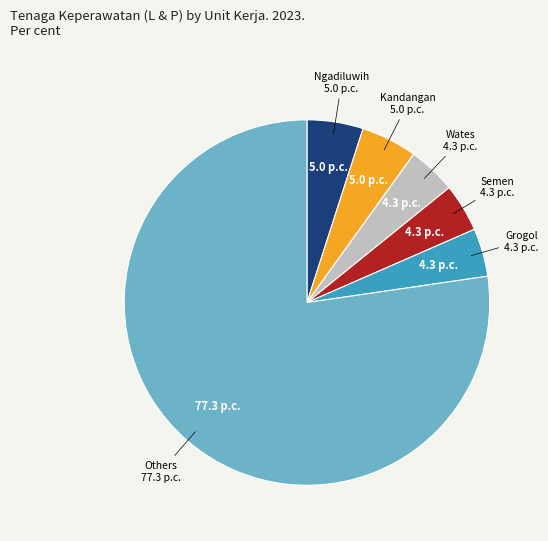

Does any single category account for the majority?

Yes